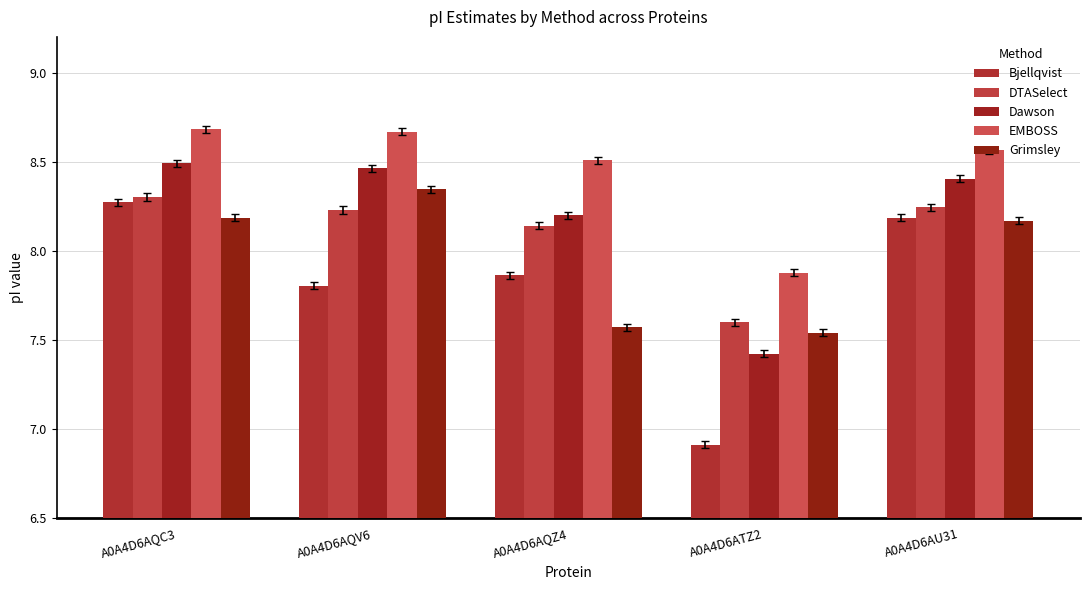

Is it true that Bjellqvist equals 8.3 at A0A4D6AQC3?

True